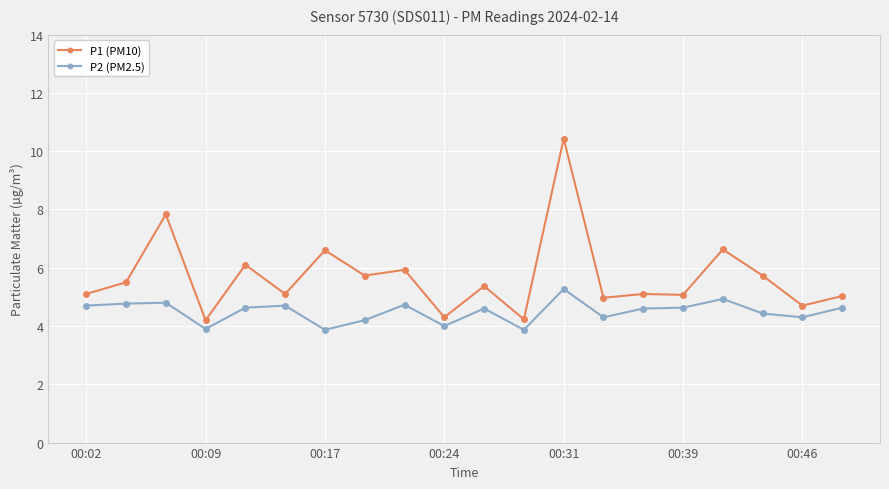

Which series has the largest total across all categories?

P1 (PM10)